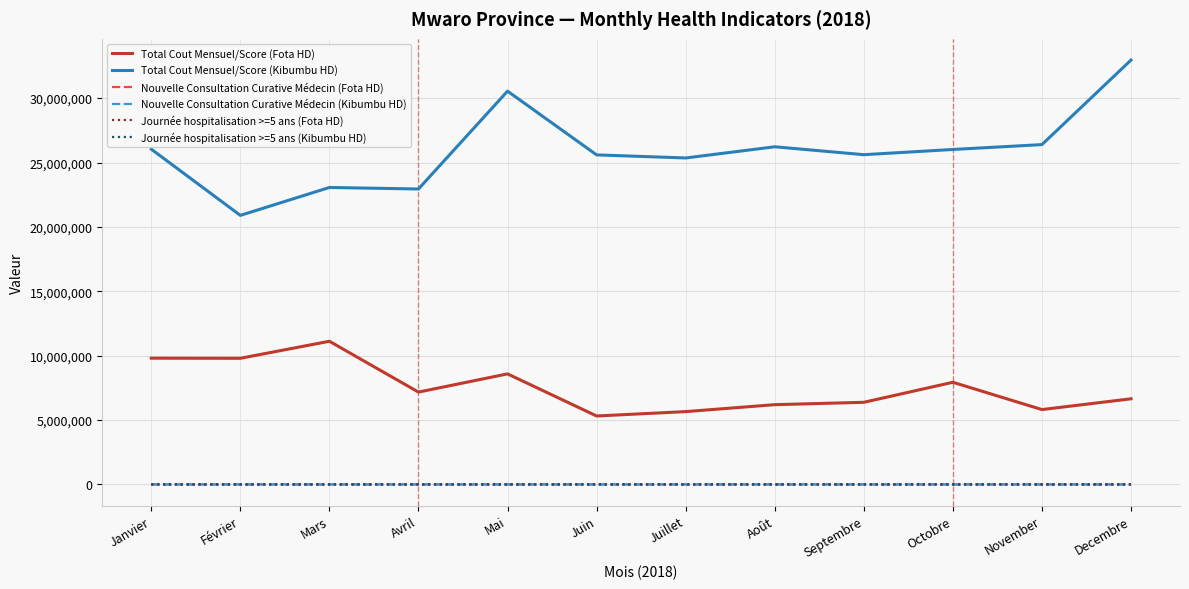

Is the value of Journée hospitalisation >=5 ans (Fota HD) at November greater than the value of Total Cout Mensuel/Score (Fota HD) at Septembre?

No